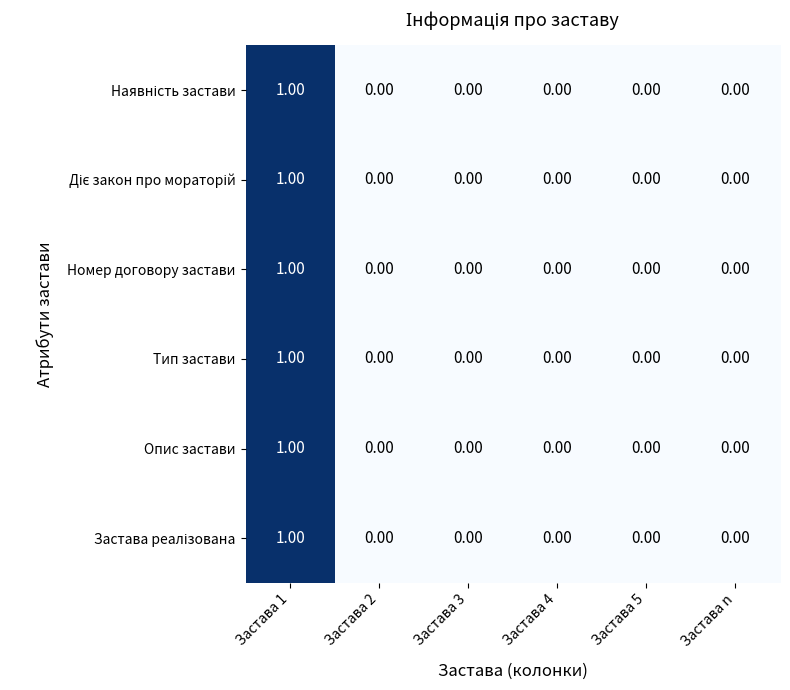

At which category is the sum across all series the highest?

Застава 1